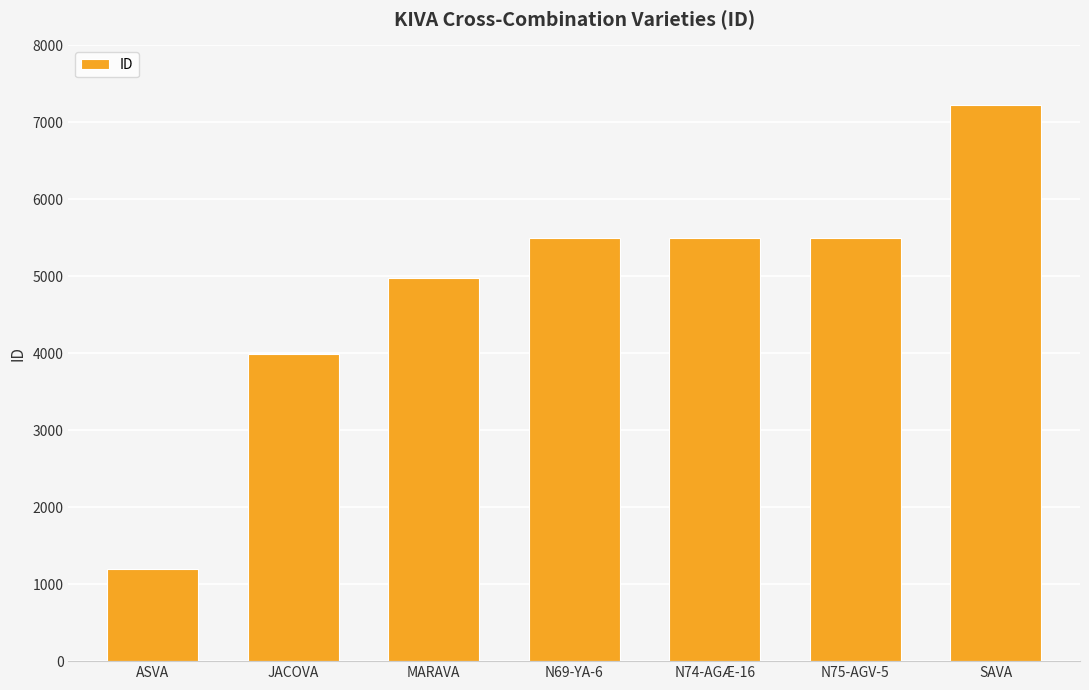

What is the label of the 3rd bar from the left?

MARAVA